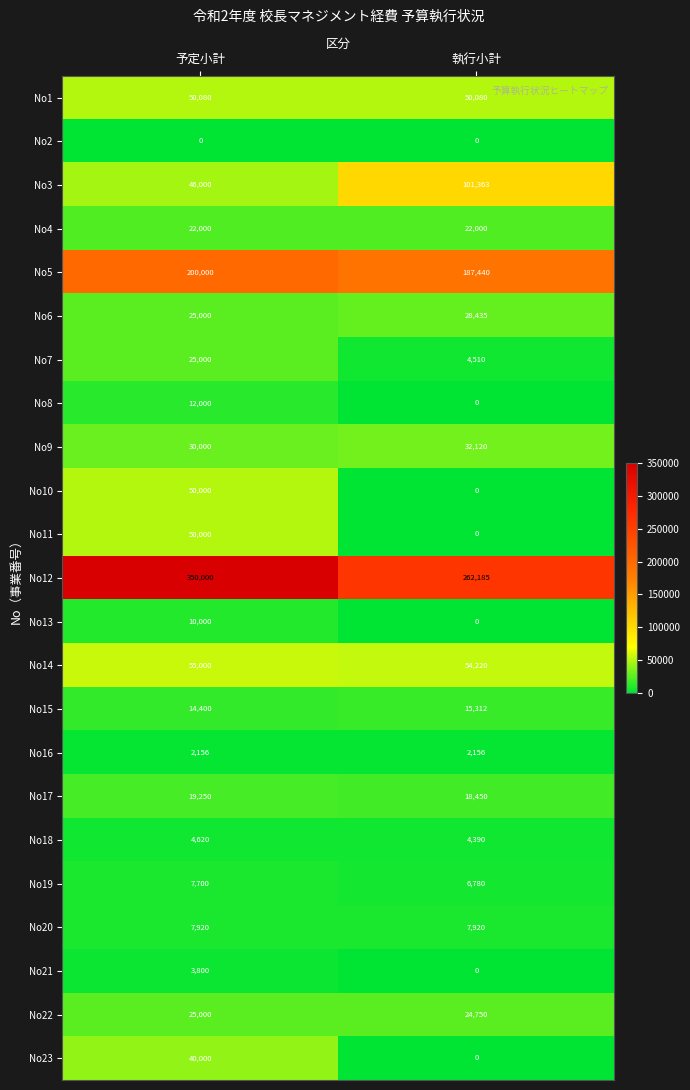

True or false: No16 has a value of 2156 at 予定小計.

True